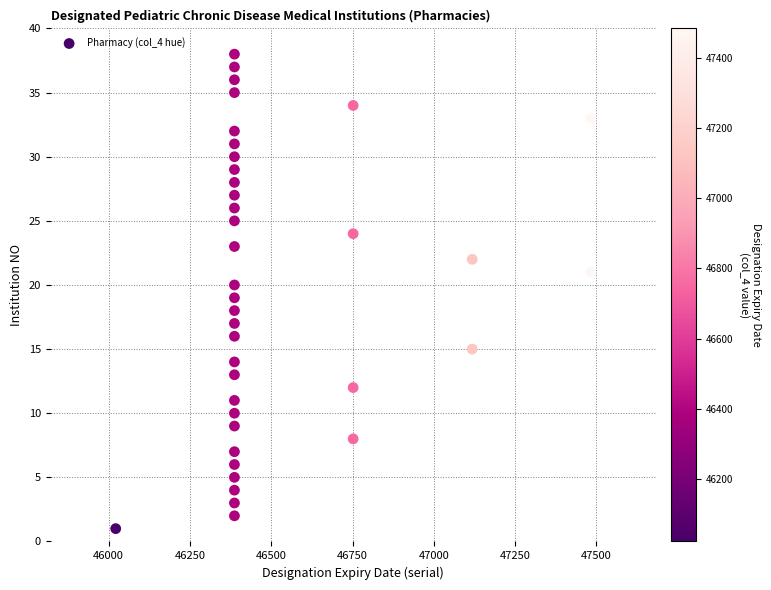

What is the range of X values (max minus min)?

1461